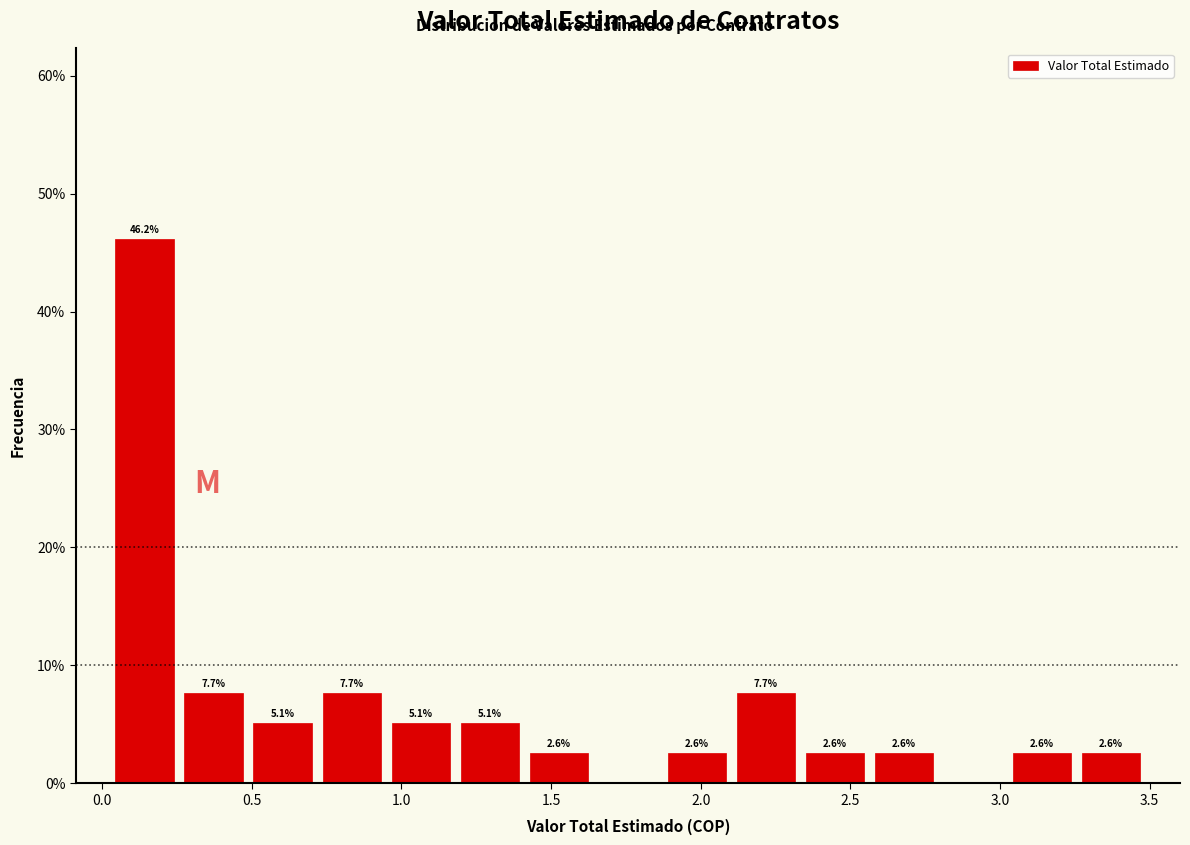

Which range on the x-axis has the tallest bar?

0.05 to 0.25